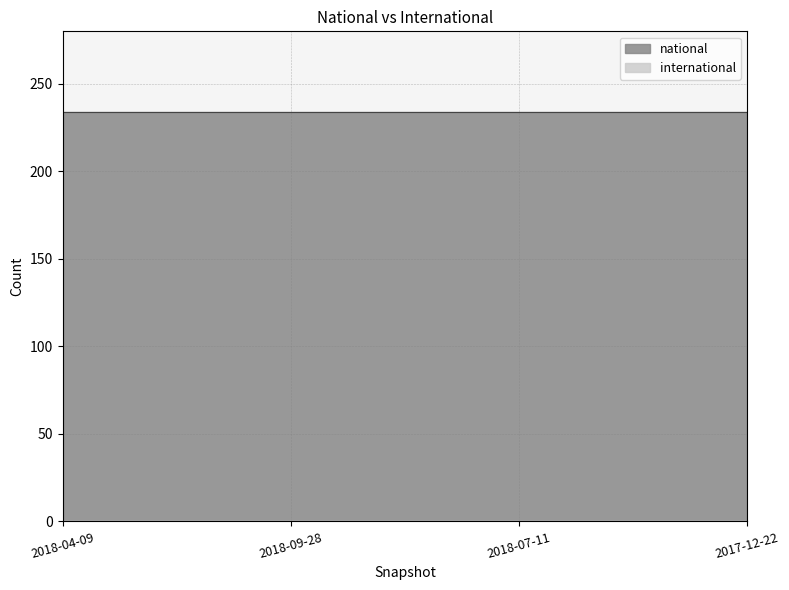

Which label corresponds to the smallest value in the chart?

2018-04-09